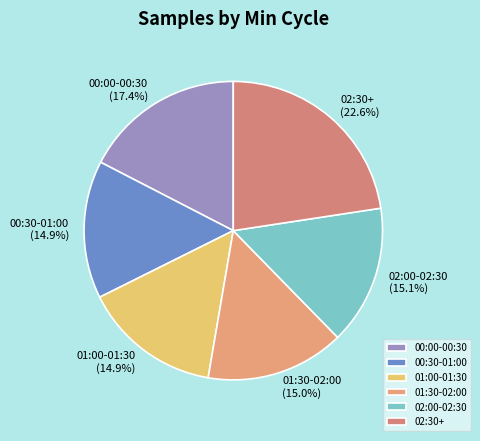

Combined, do 01:00-01:30 and 02:30+ account for over 50%?

No